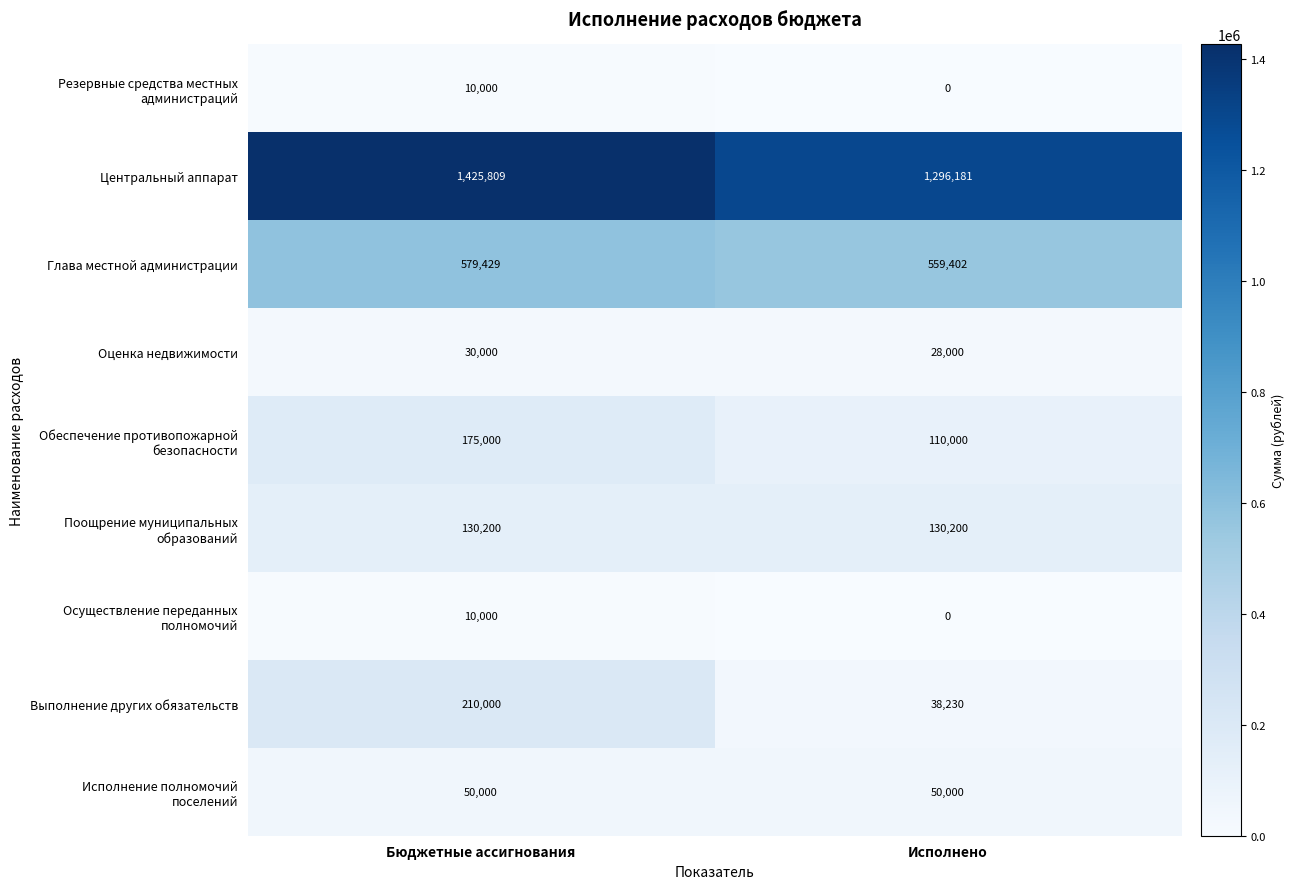

The value of Глава местной администрации at Бюджетные ассигнования is 133598. True or false?

False